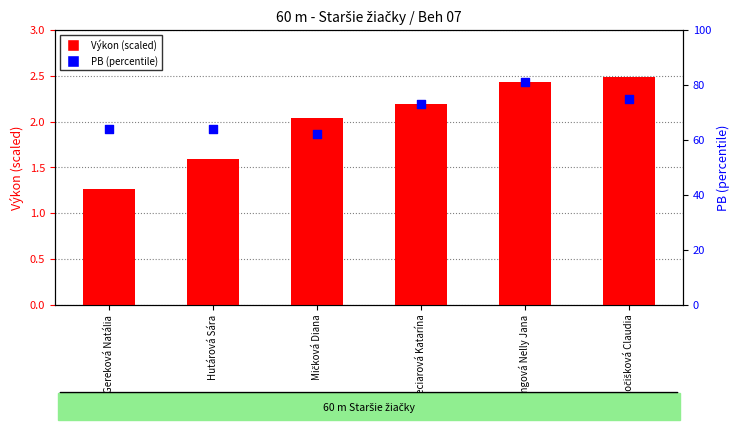

Is the value of PB (percentile) at Kočišková Claudia greater than the value of Výkon (scaled) at Gereková Natália?

Yes